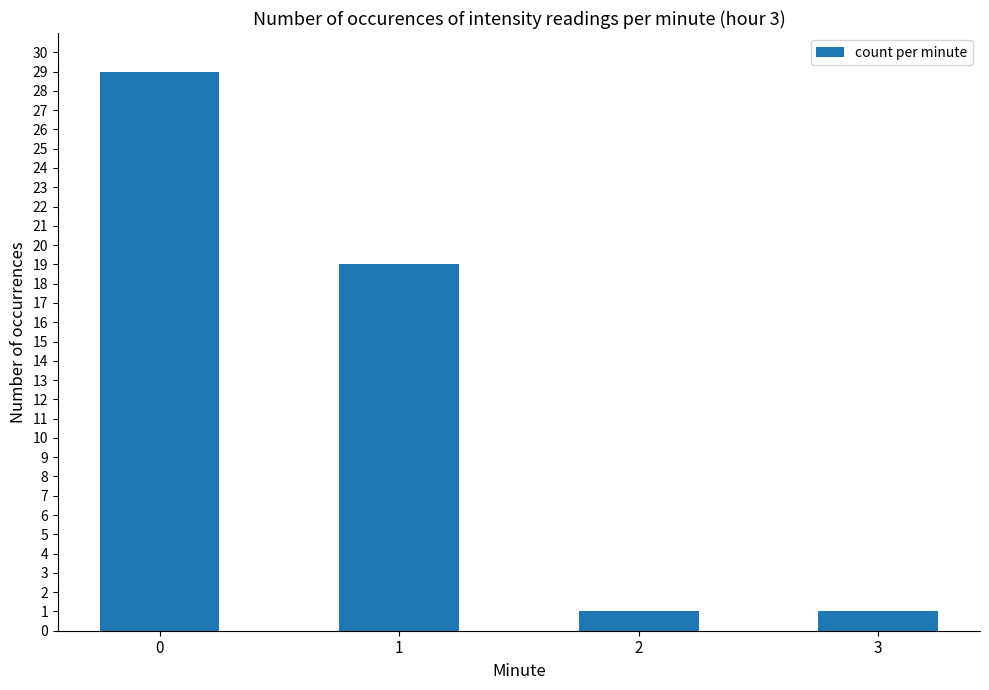

What is the ratio of the value at 0 to the value at 3?

29.0